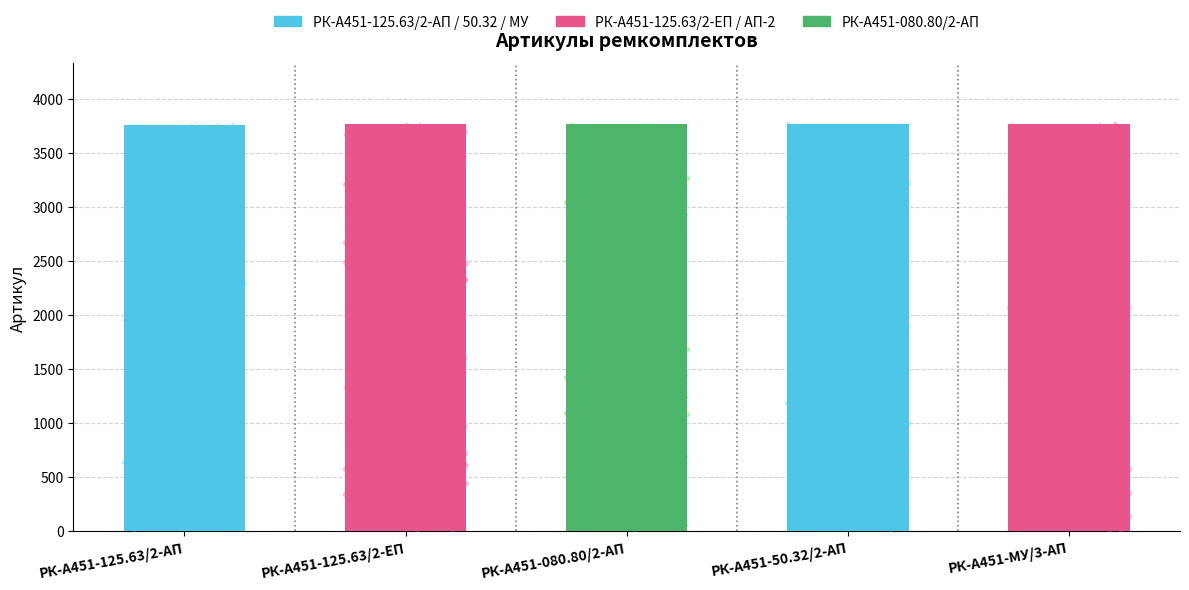

What is the change in value from РК-А451-125.63/2-АП to РК-А451-125.63/2-ЕП?

+1